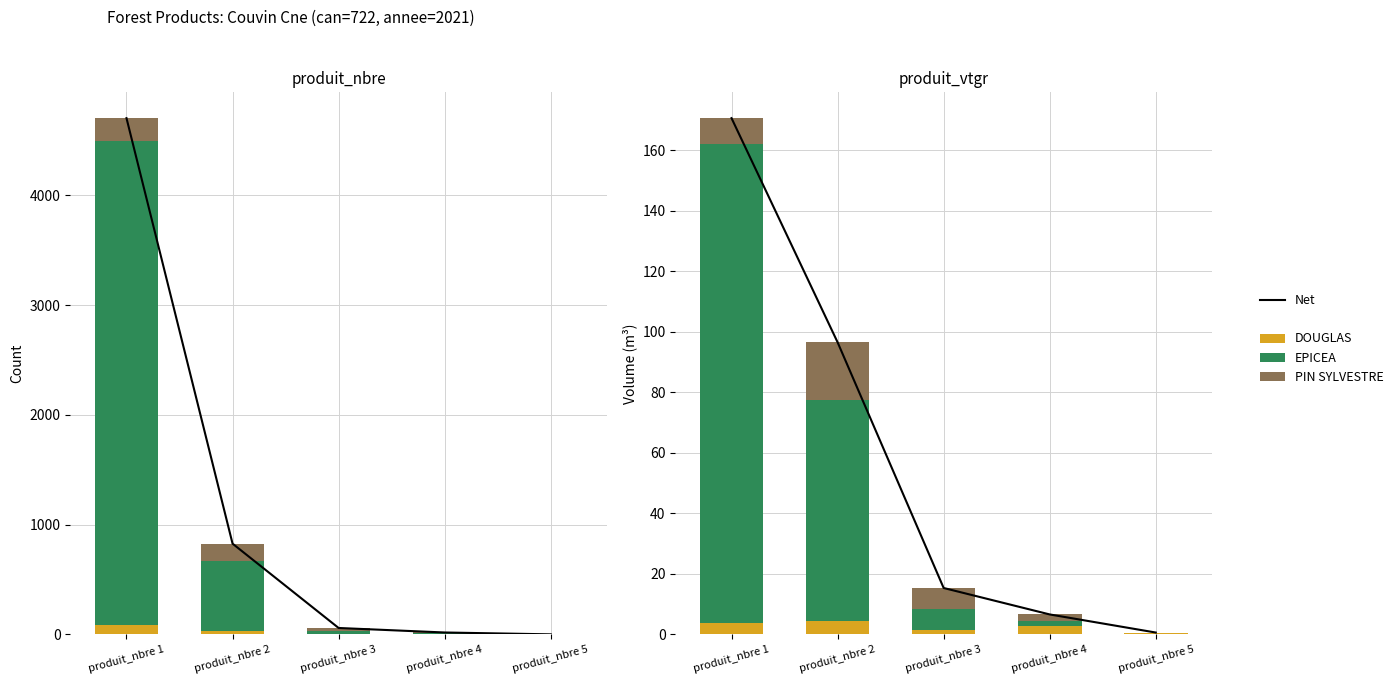

At which category is the sum across all series the highest?

produit_nbre 1